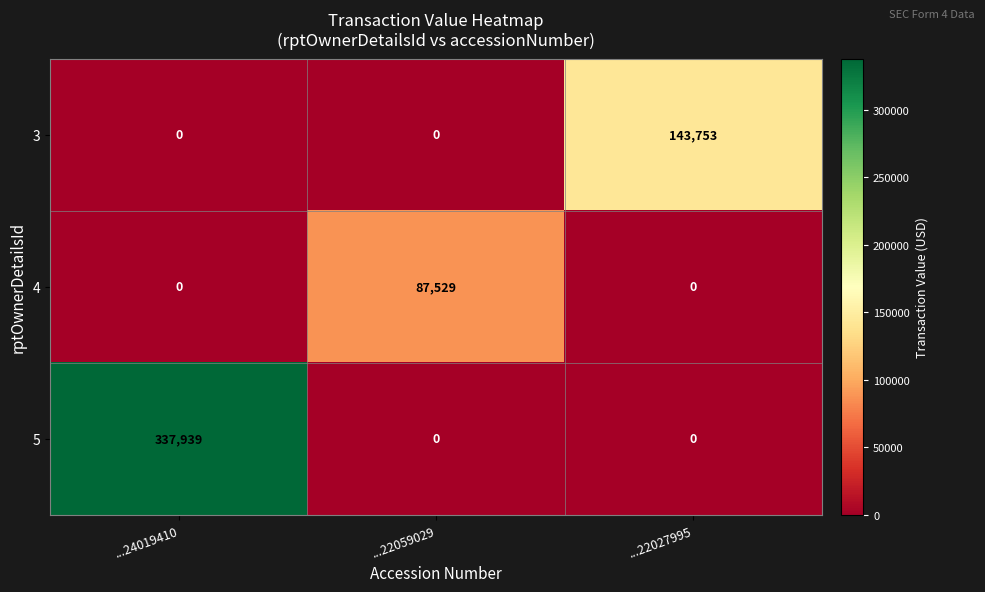

At which category does the chart reach its peak across all series?

...24019410